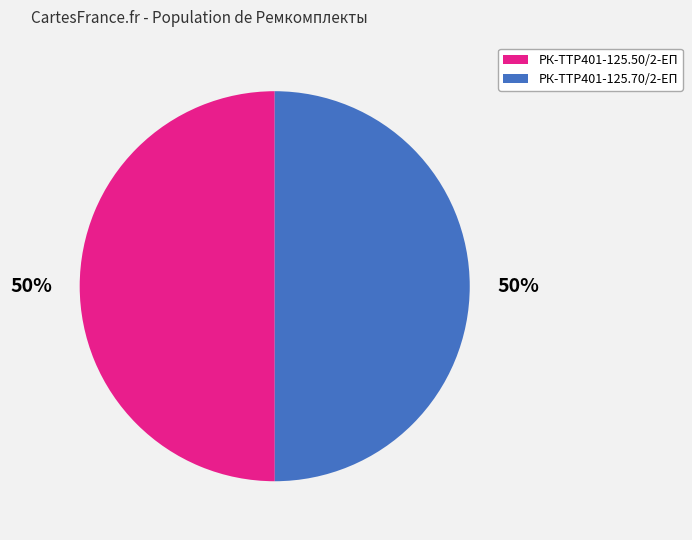

To the nearest percent, what is the average slice percentage?

50%